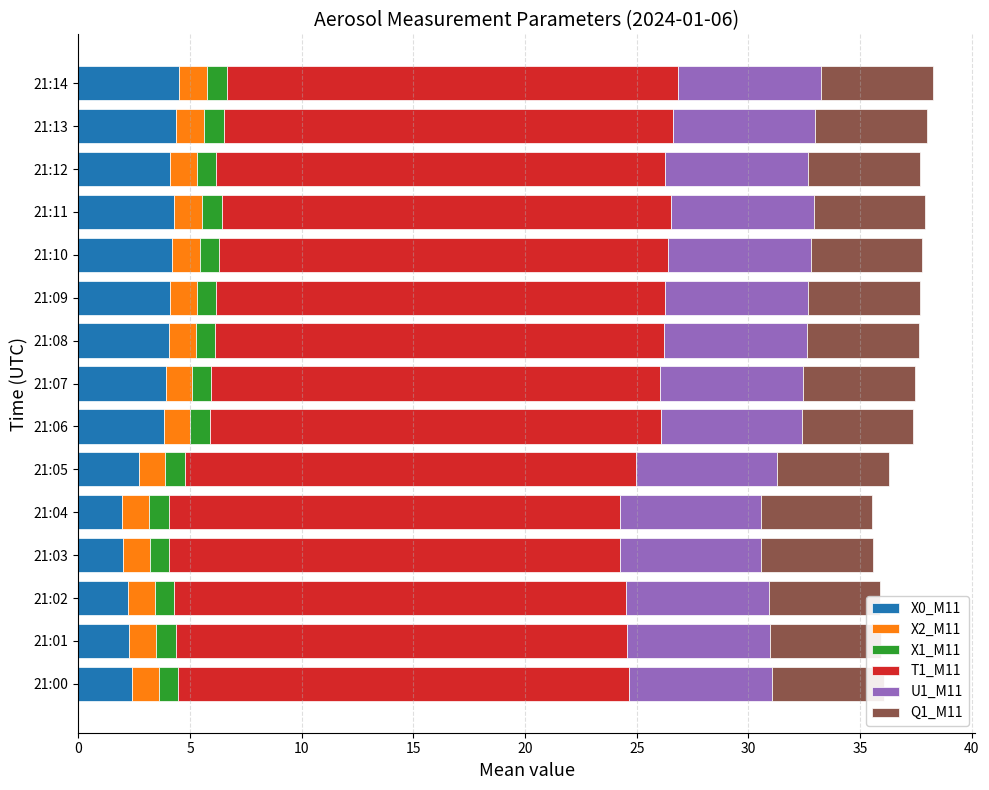

What is the difference between the second highest and second lowest values in the T1_M11 series?

0.1